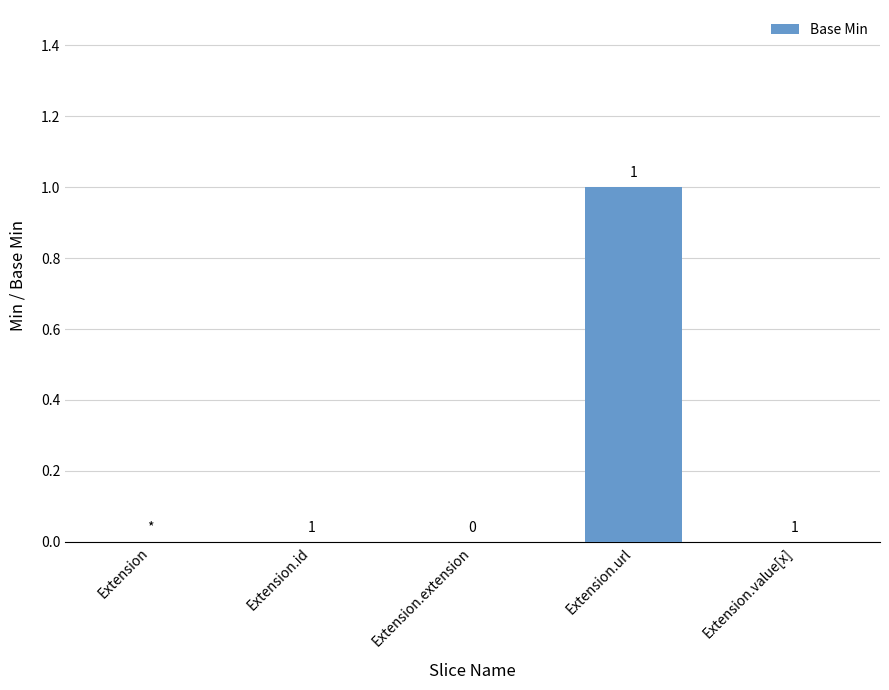

Is it true that the value at Extension.extension is 0?

True